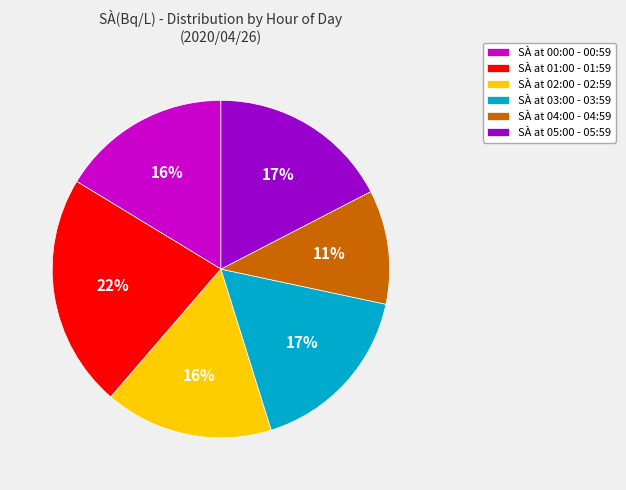

To the nearest percent, what is the difference between the largest and smallest slice percentages?

11%